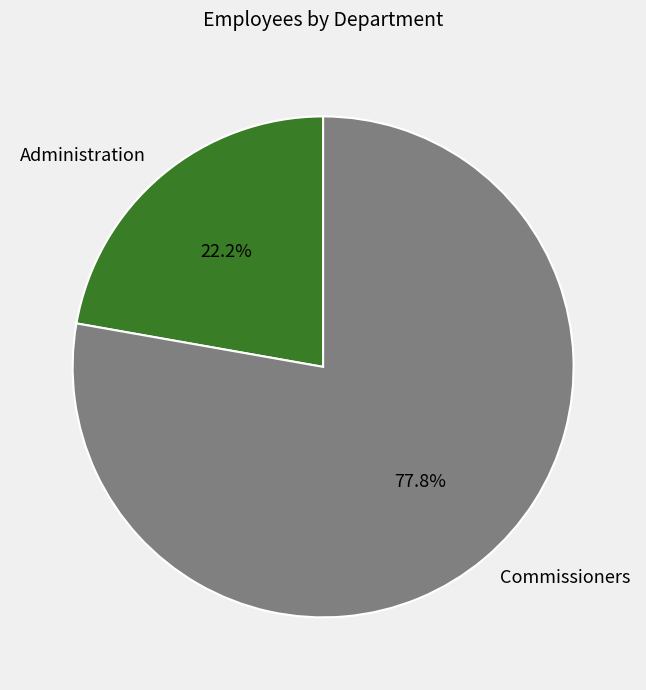

Between Administration and Commissioners, which is larger?

Commissioners